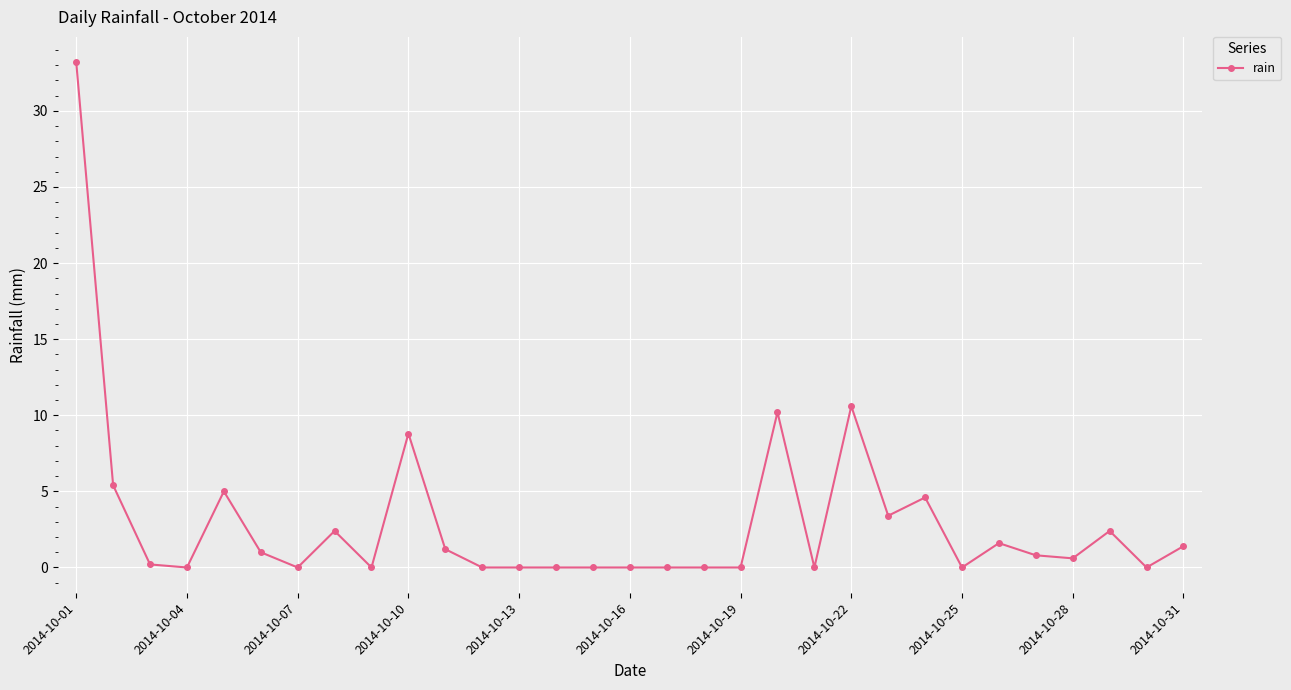

What is the maximum value shown in the chart?

33.2